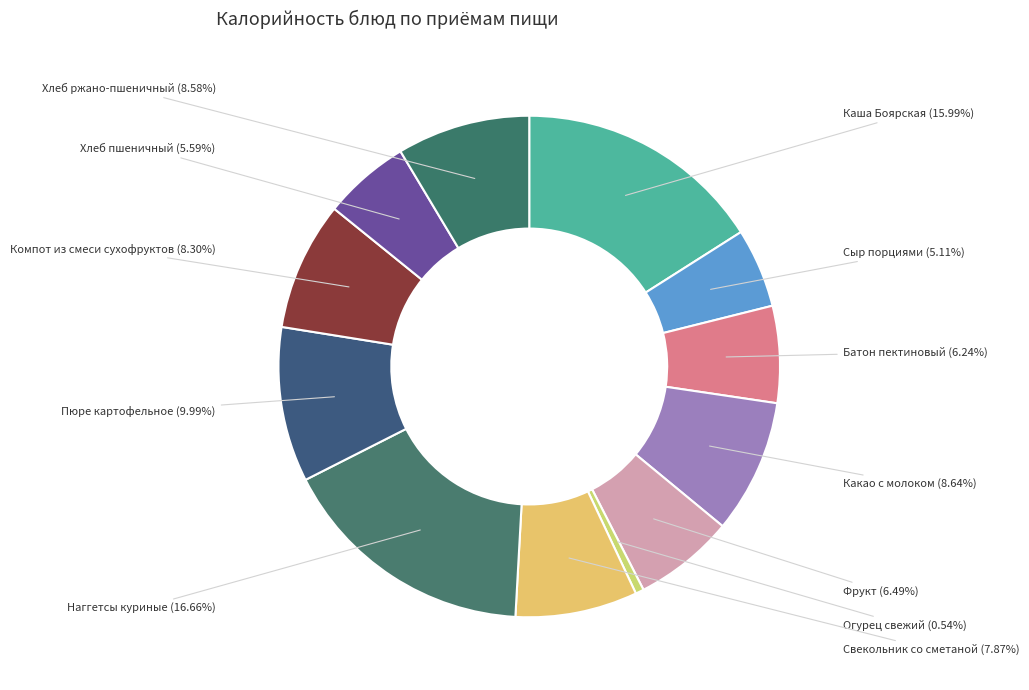

To the nearest percent, what is the average slice percentage?

8%